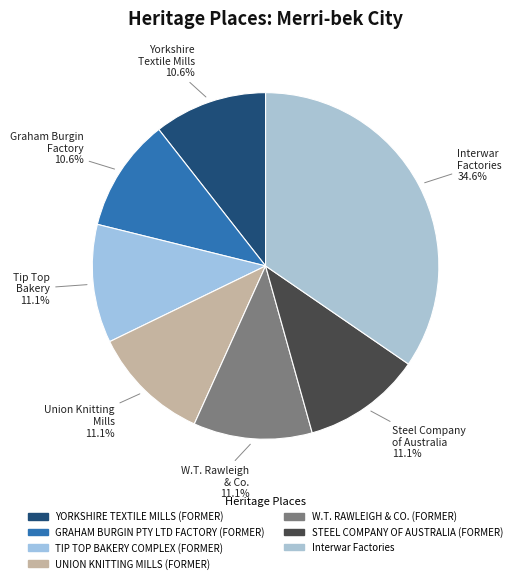

To the nearest percent, what is the difference between the largest and smallest slice percentages?

24%